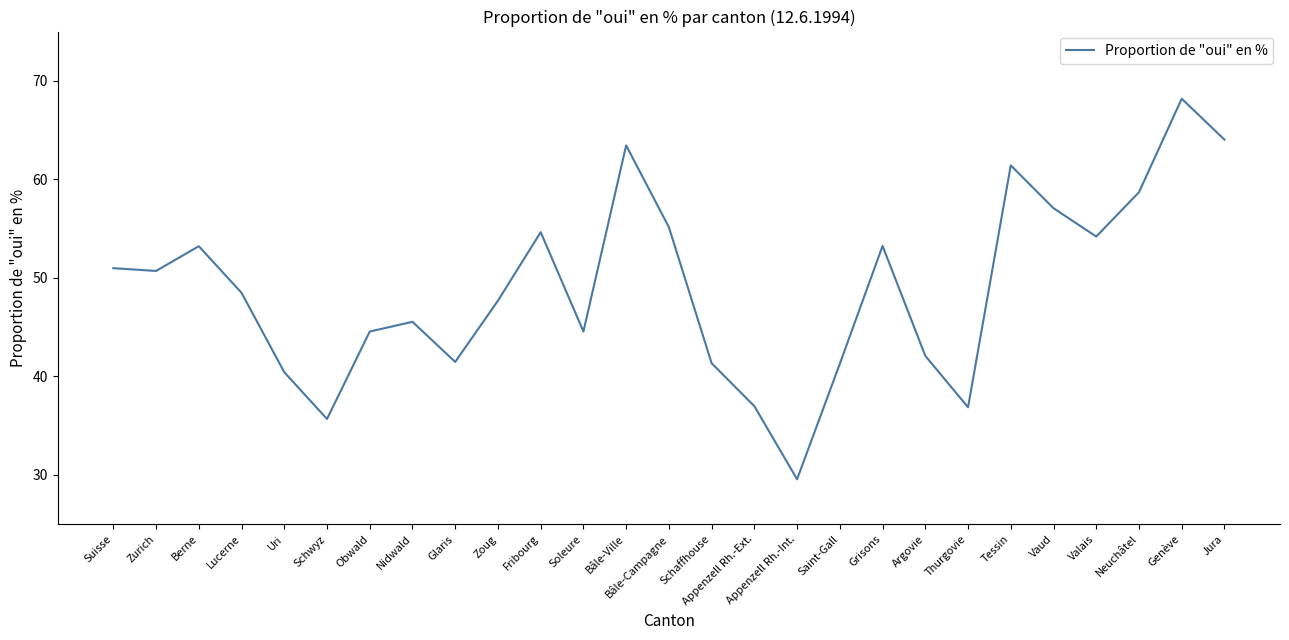

True or false: the data shows 21.2 at Tessin.

False